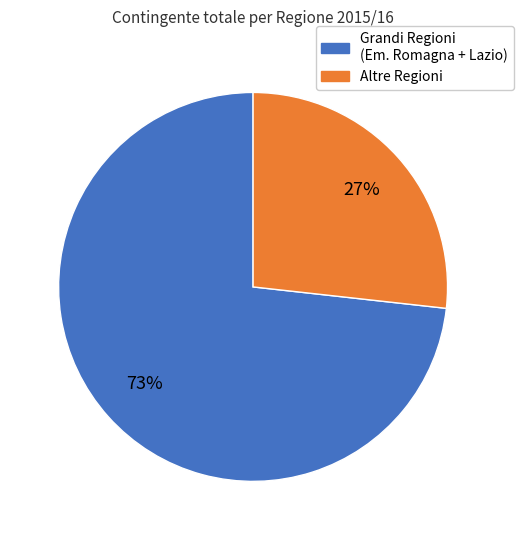

To the nearest percent, what is the average slice percentage?

50%